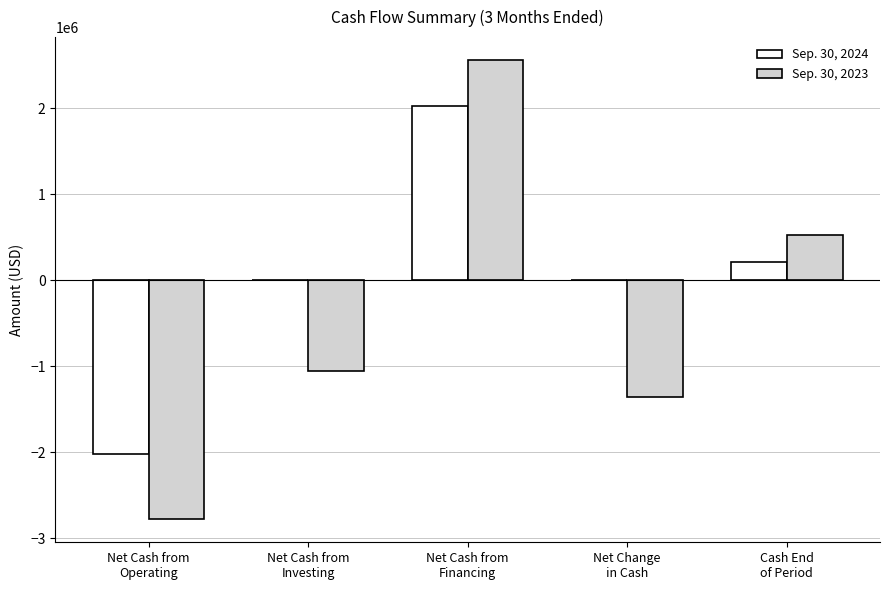

What is the total value across all series at Net Cash from
Operating?

-4793535